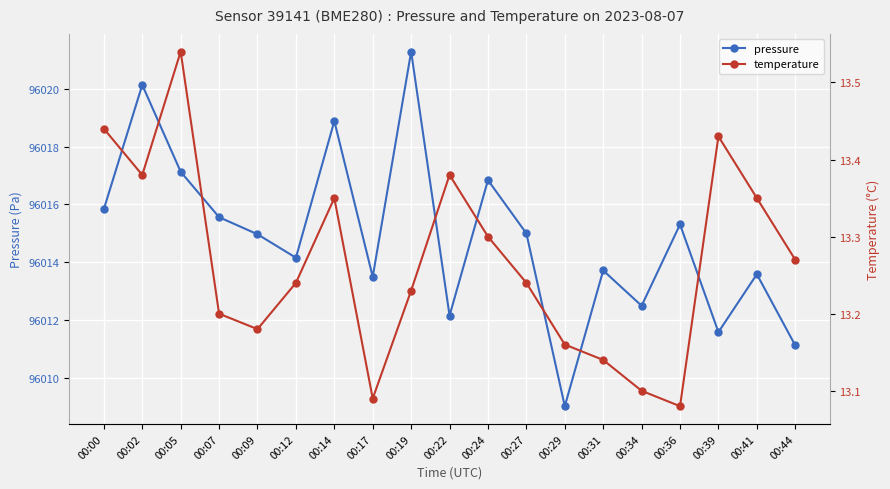

Does the chart display data point markers on the line(s)?

Yes